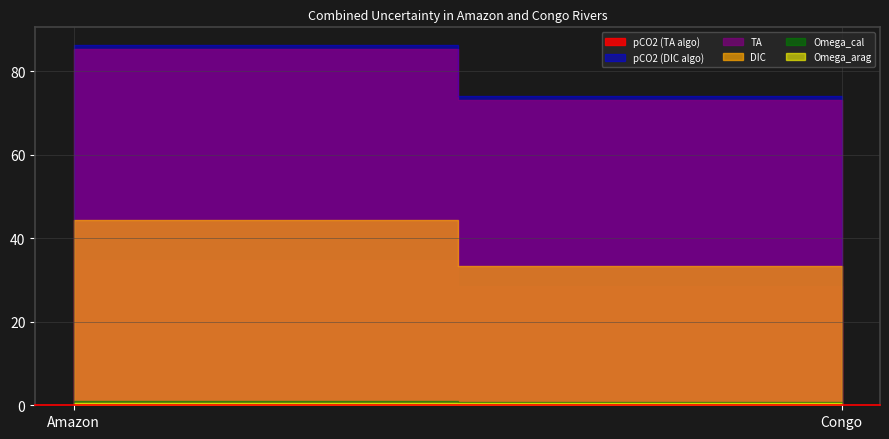

What is the label of the 2nd point from the left?

Congo